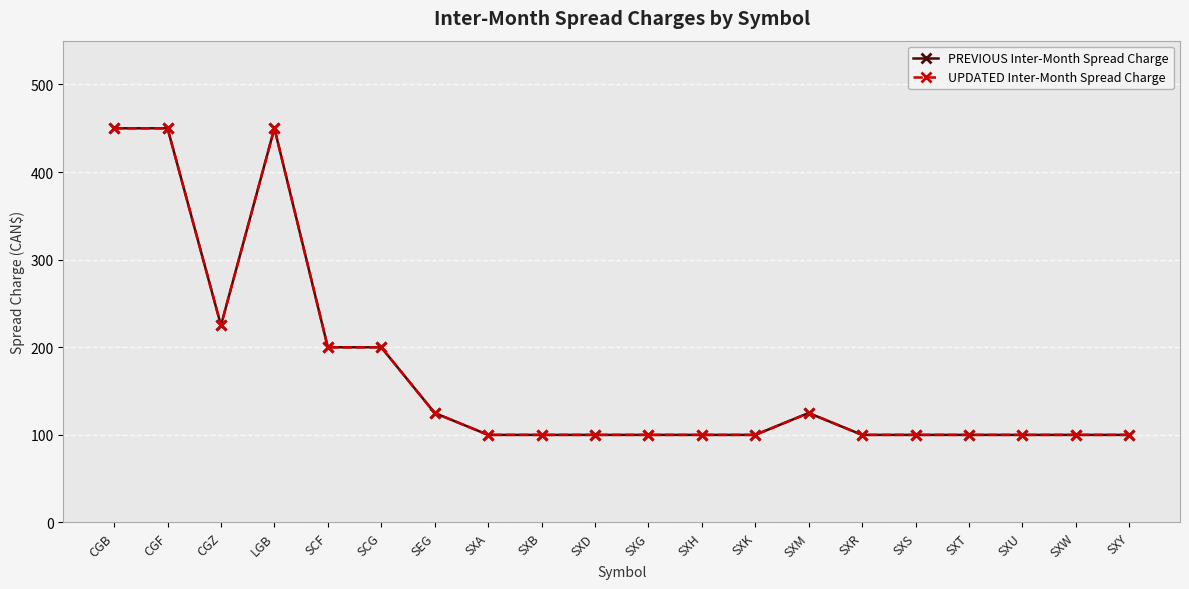

What is the maximum value for UPDATED Inter-Month Spread Charge?

450